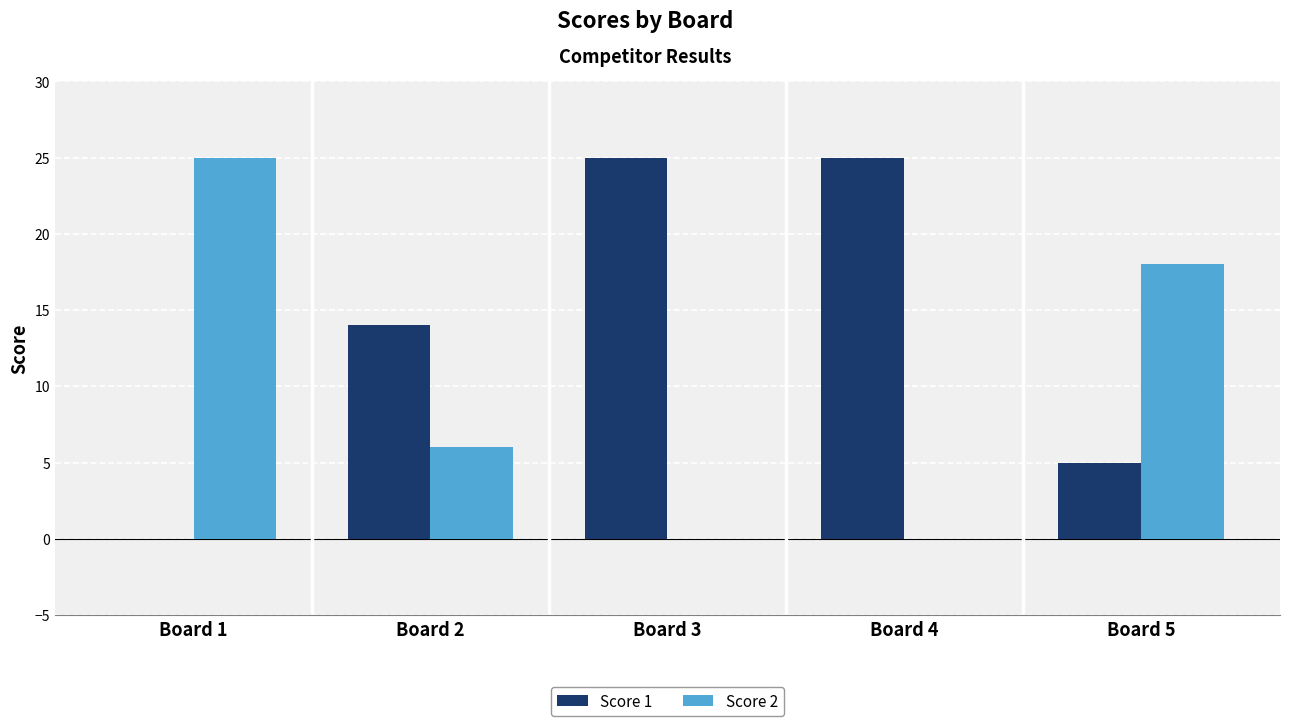

Which series changed the most between Board 1 and Board 2?

Score 2